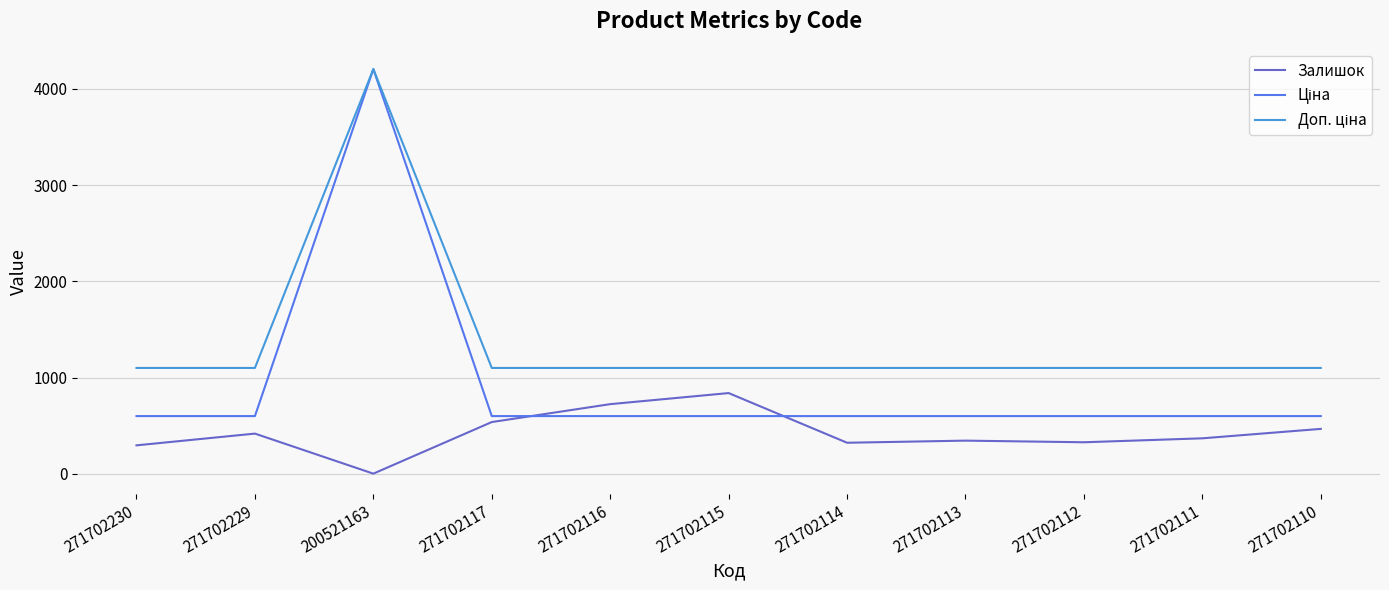

At which category is the sum across all series the highest?

200521163